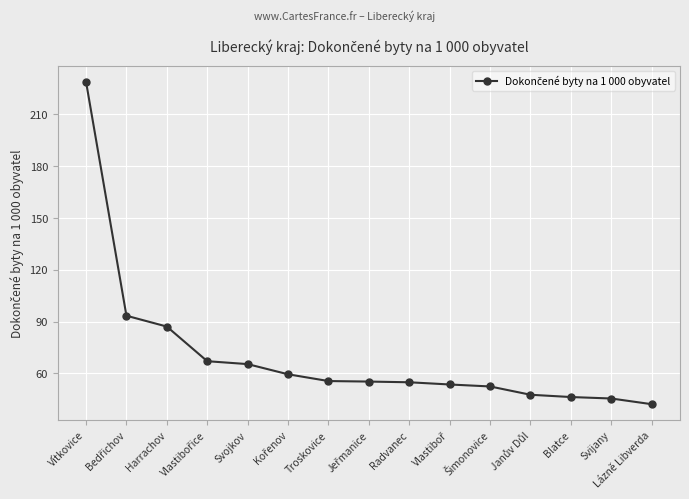

What is the sum of all values?

1054.6